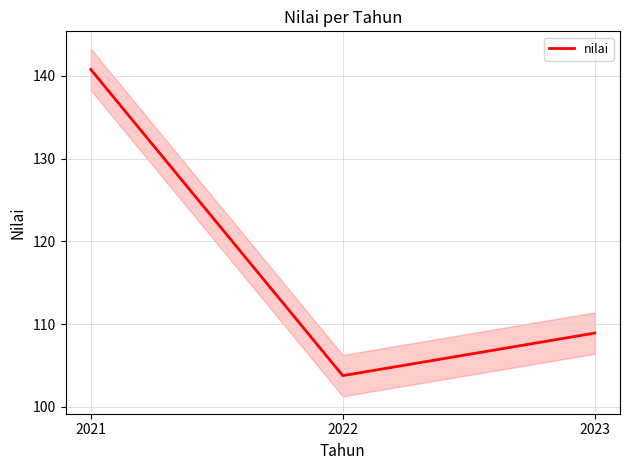

What value does the data have at 2021?

140.8